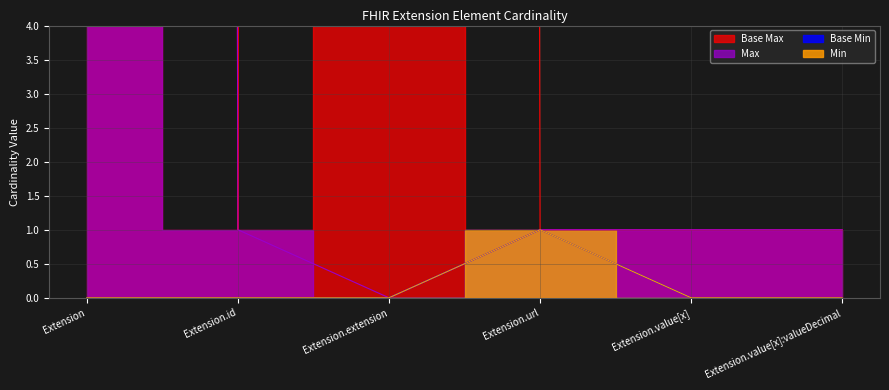

How many lines are shown in the chart?

4